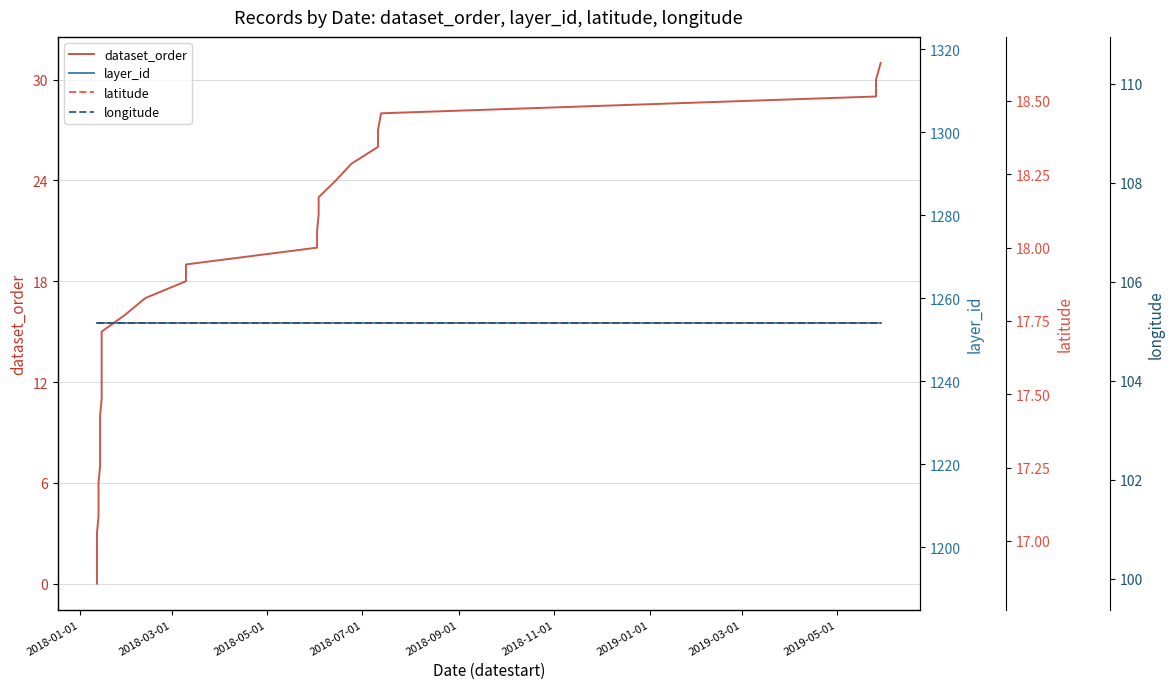

Rank the series by their maximum value, from highest to lowest.

layer_id, longitude, dataset_order, latitude